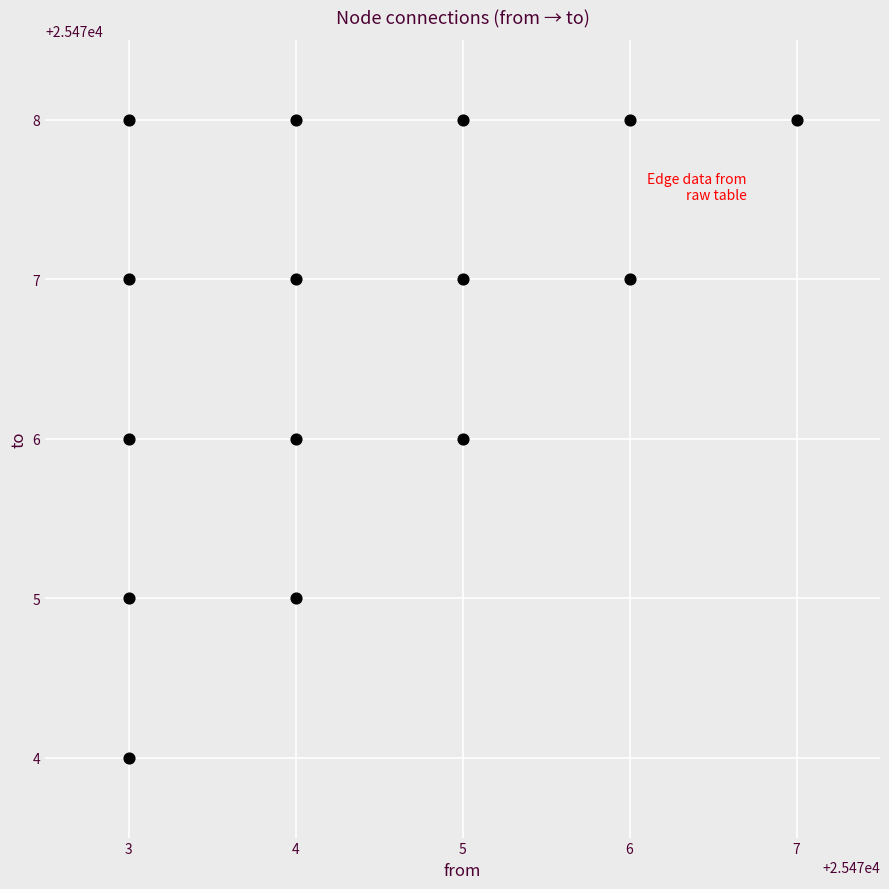

What is the range of X values (max minus min)?

4